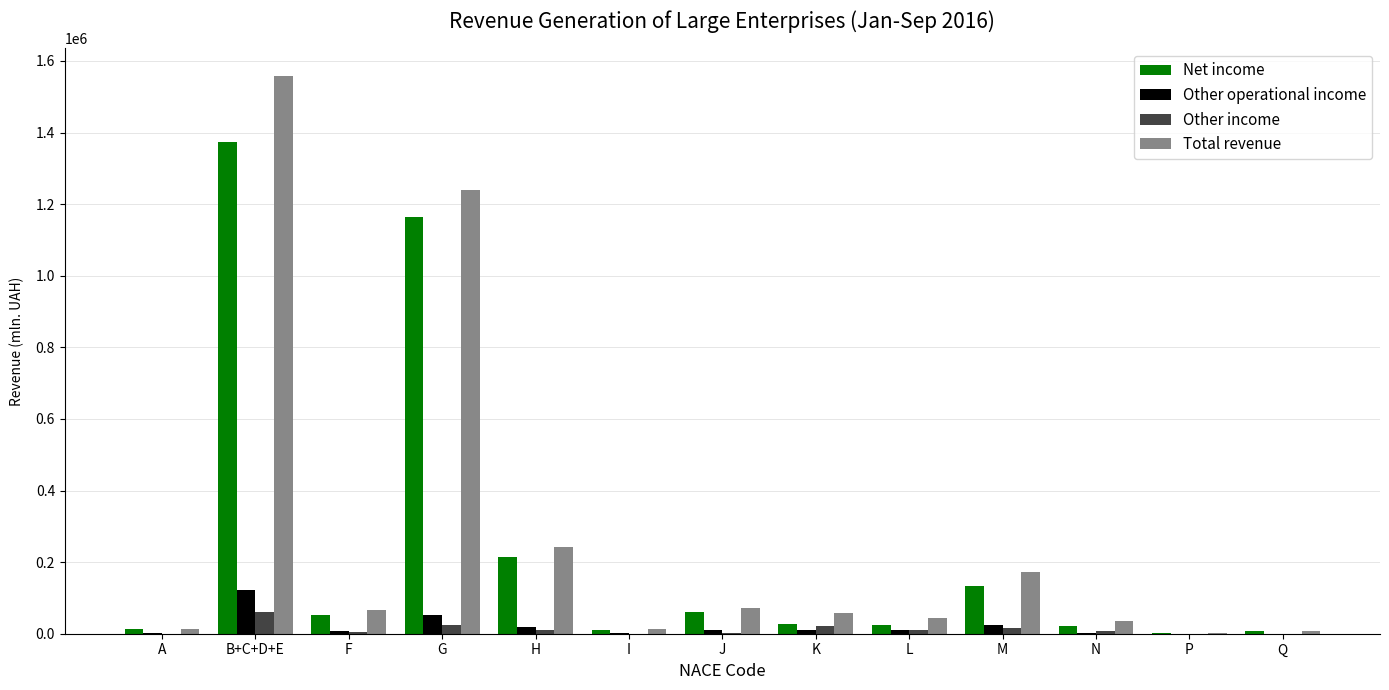

What is the sum of all Other operational income values?

258446.1